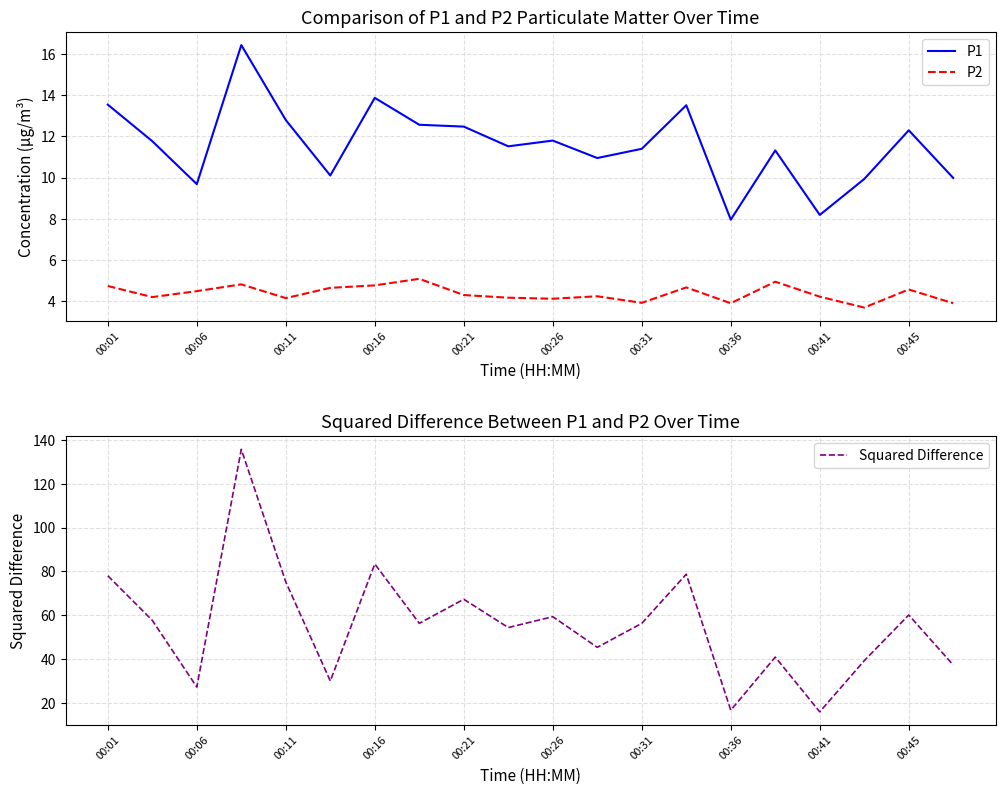

True or false: P2 and P1 cross at least once.

False